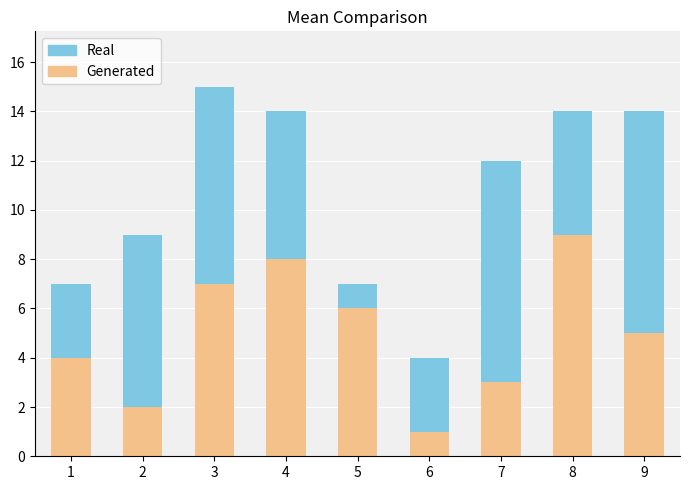

At which label does Generated reach its peak?

8